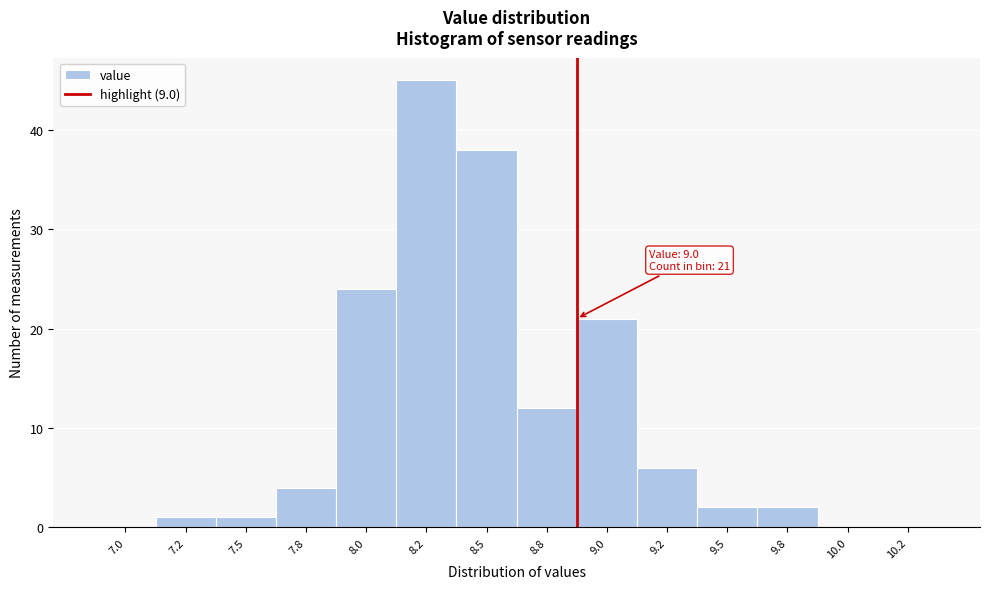

Reading right to left, what are all the values shown in this chart?

10.2=0	10.0=0	9.8=2	9.5=2	9.2=6	9.0=21	8.8=12	8.5=38	8.2=45	8.0=24	7.8=4	7.5=1	7.2=1	7.0=0